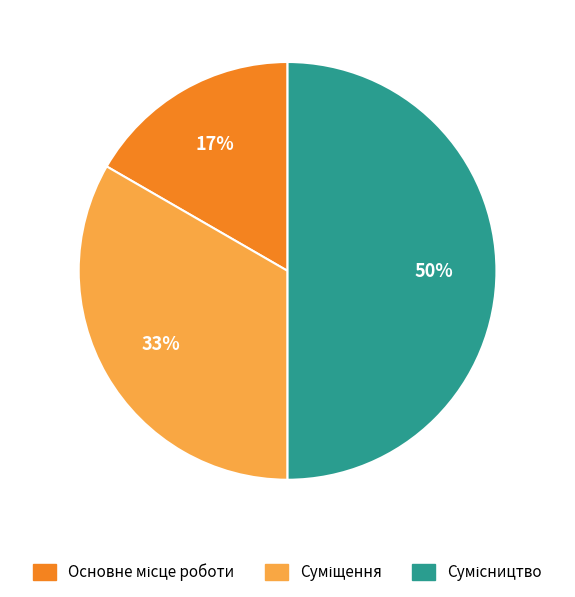

To the nearest percent, what is the difference between the largest and smallest slice percentages?

33%